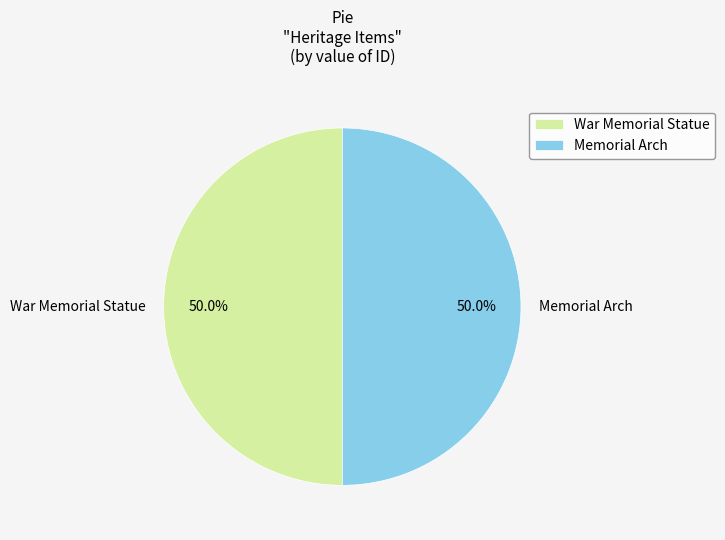

Approximately how many times larger is the value at War Memorial Statue compared to Memorial Arch?

1.0